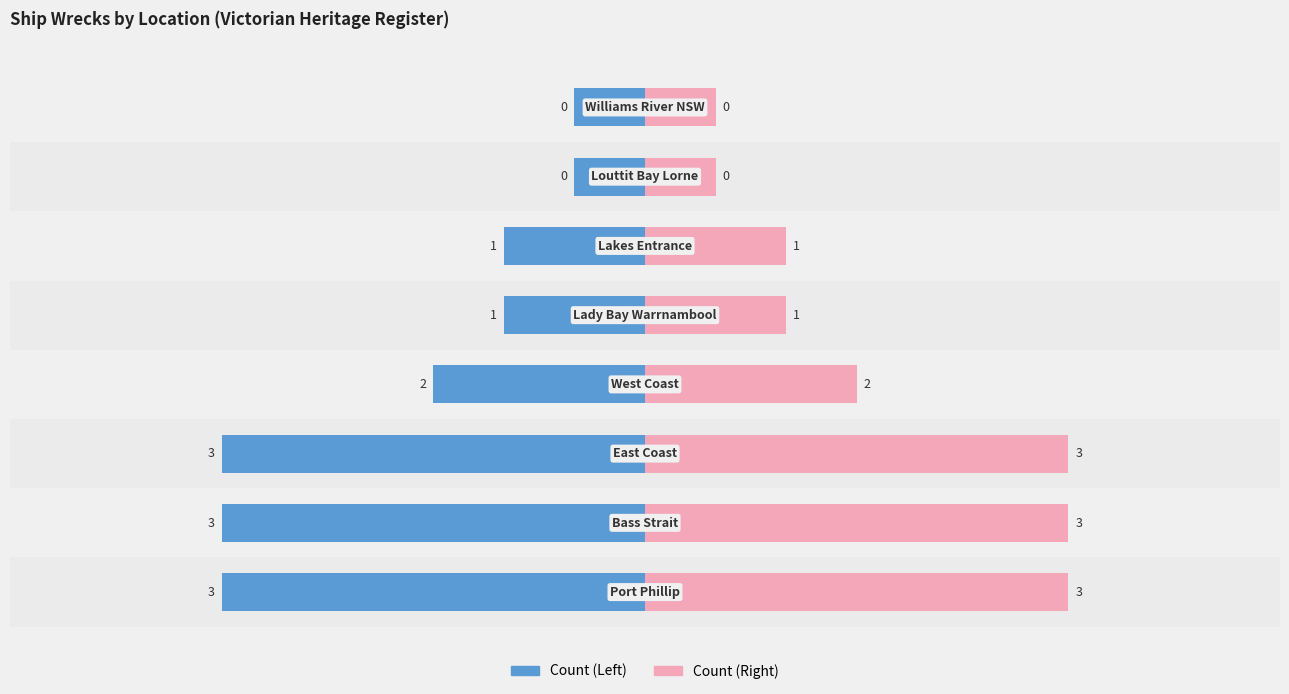

Rank the series at 2 from highest to lowest value.

Right Side, Left Side